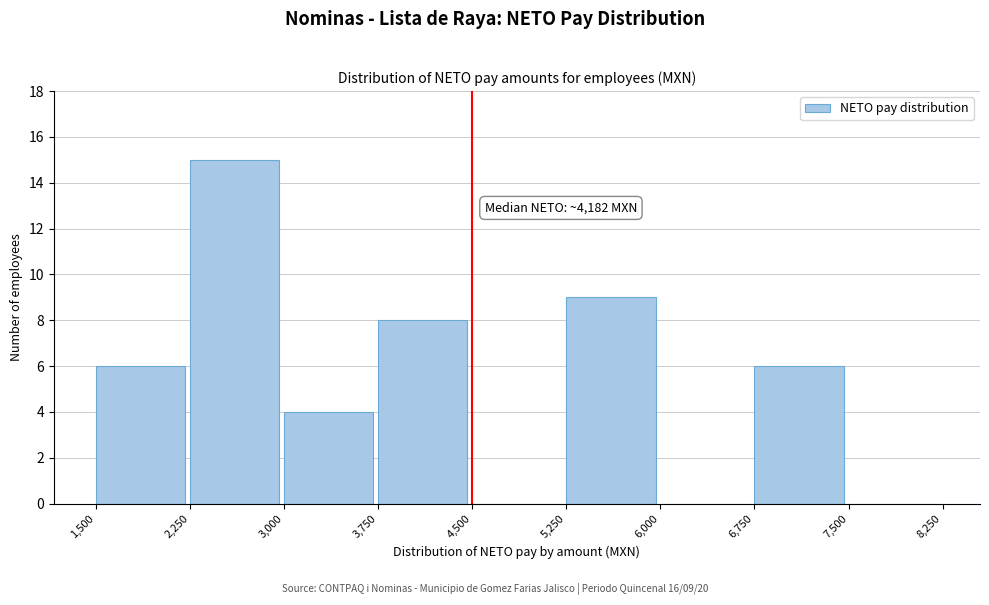

Which range on the x-axis has the tallest bar?

2,250 to 3,000